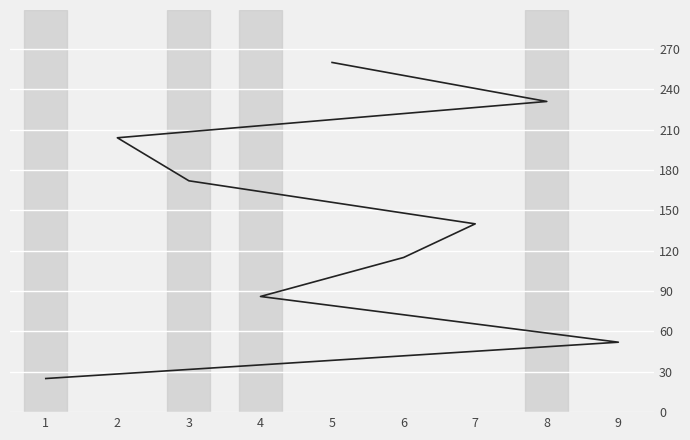

The chart shows a value of 260 at 5. True or false?

True